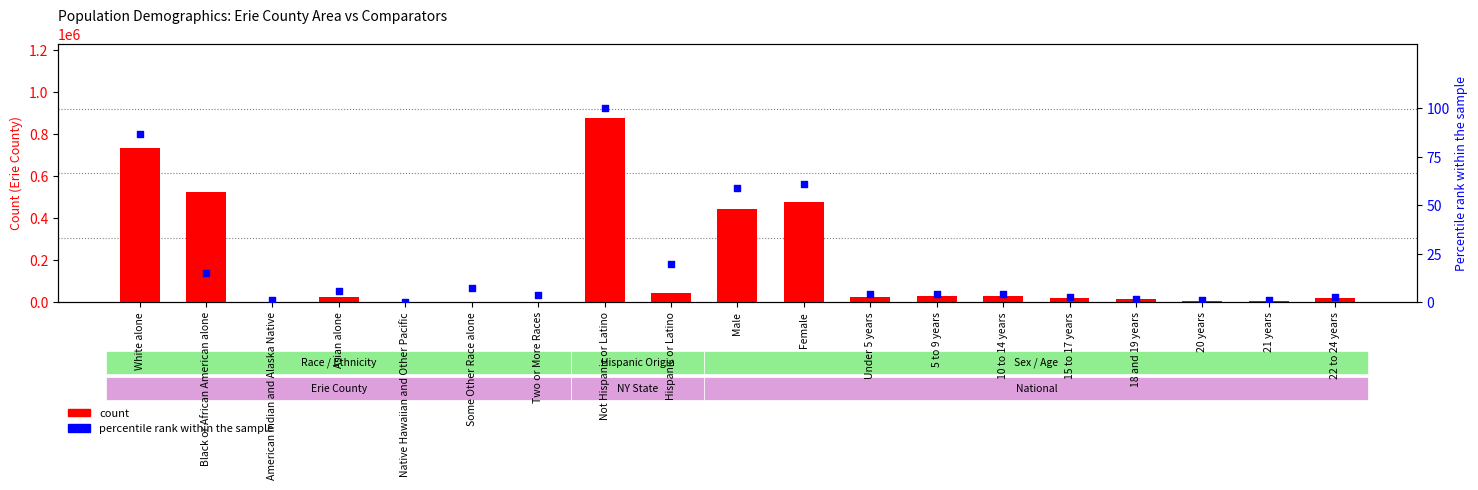

Is the value of percentile rank within the sample at Two or More Races greater than the value of count (Erie County) at Native Hawaiian and Other Pacific?

Yes